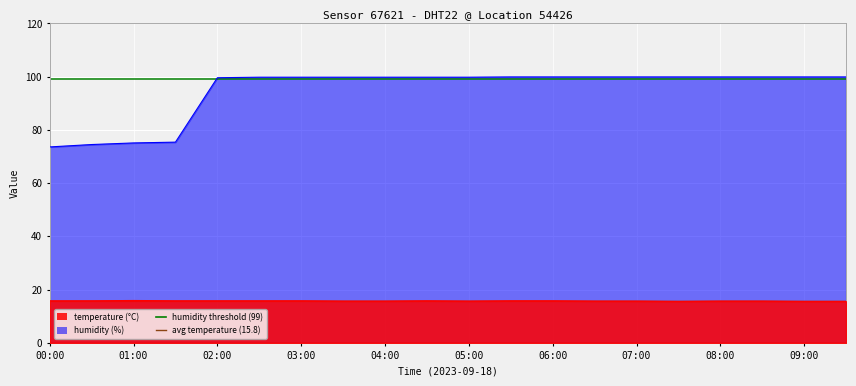

What is the label of the 1st point from the left?

00:00